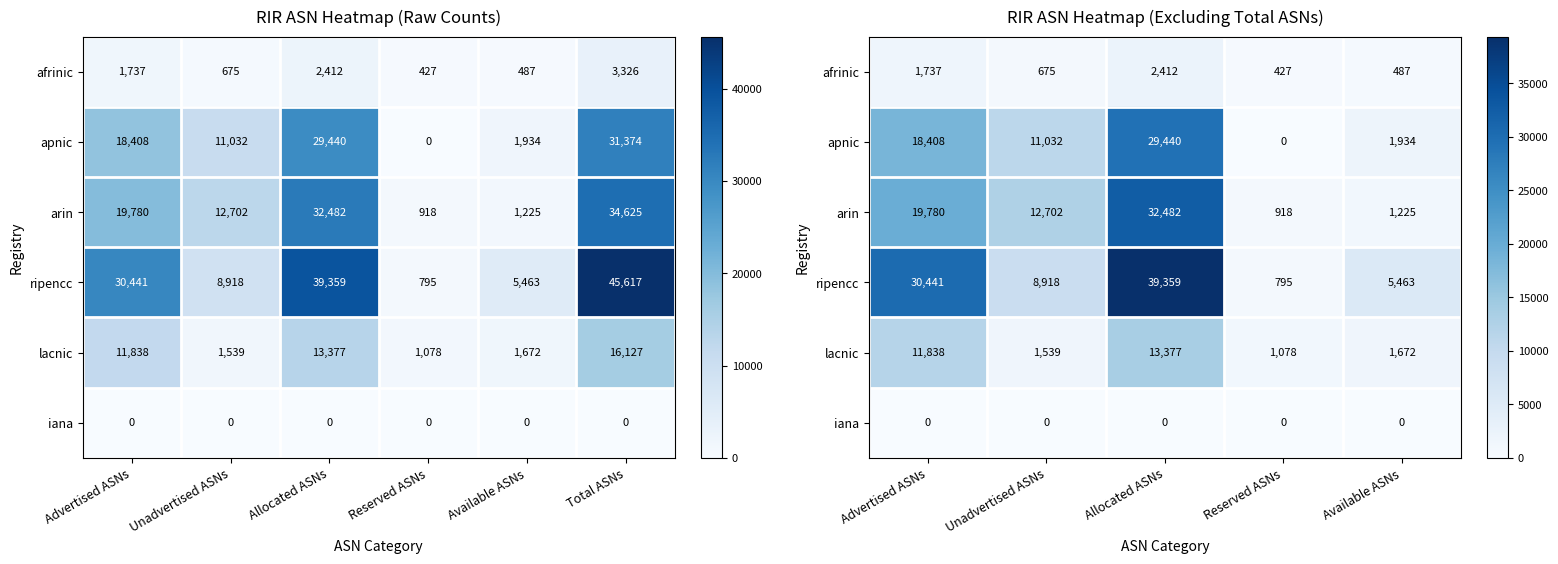

Rank the series by their maximum value, from highest to lowest.

ripencc, arin, apnic, lacnic, afrinic, iana